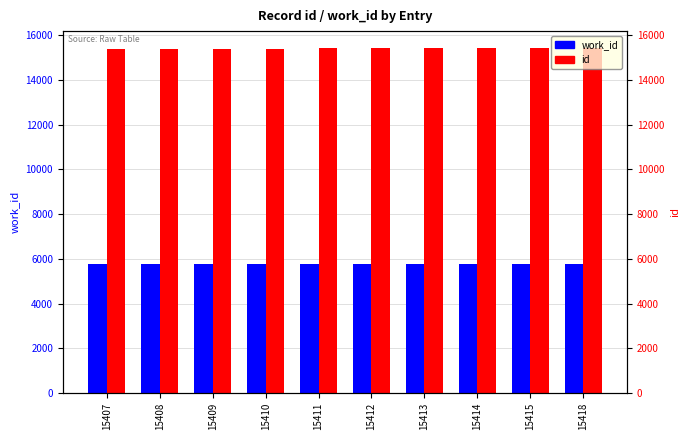

What is the value of the work_id bar at the 1st from the left?

5775